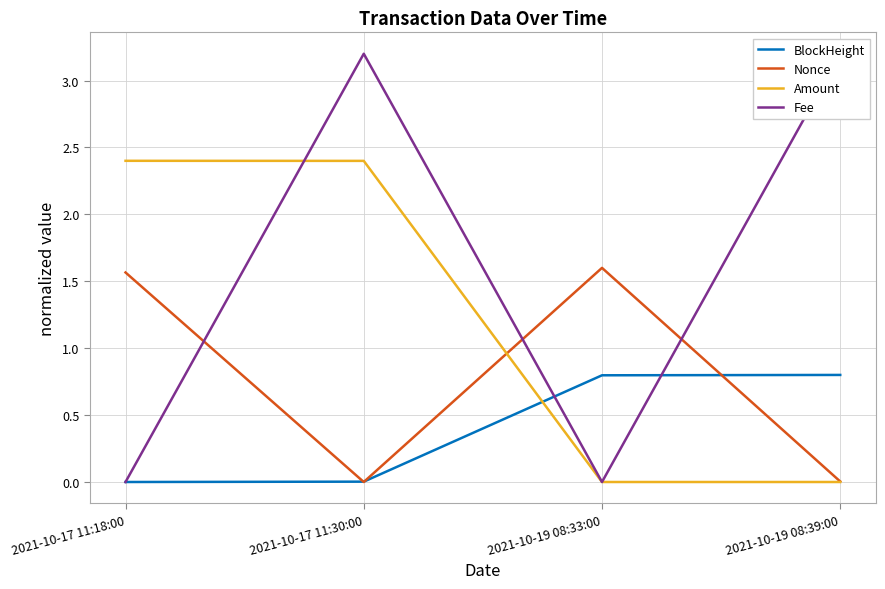

Between which two adjacent categories do BlockHeight and Amount first intersect?

2021-10-17 11:30:00 and 2021-10-19 08:33:00